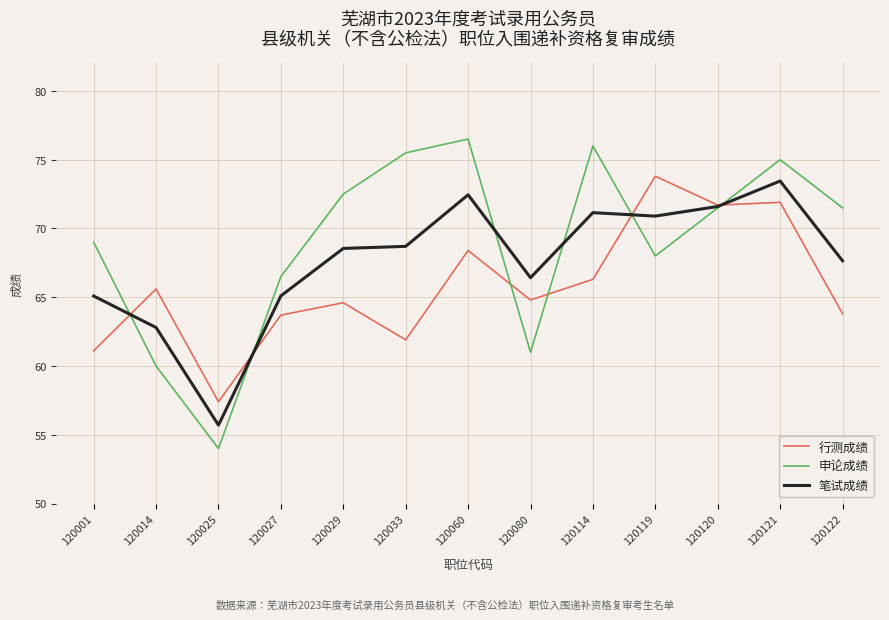

What is the minimum value shown in the chart?

54.0